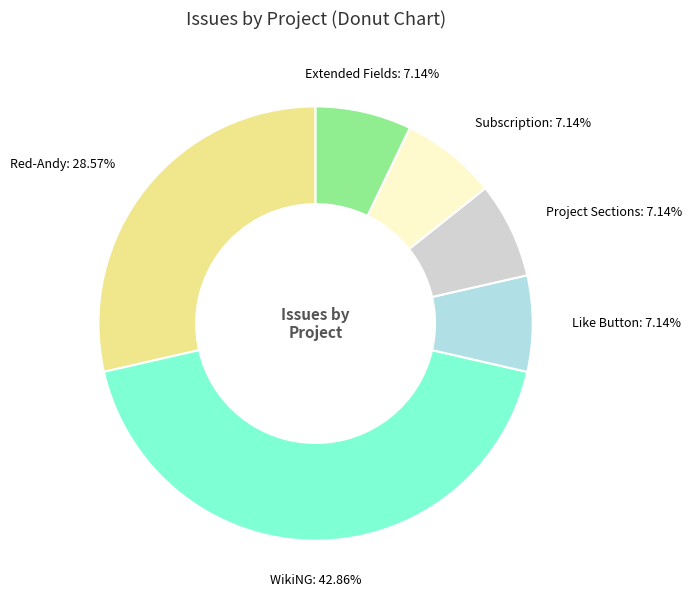

Is there any slice that represents more than half of the pie?

No